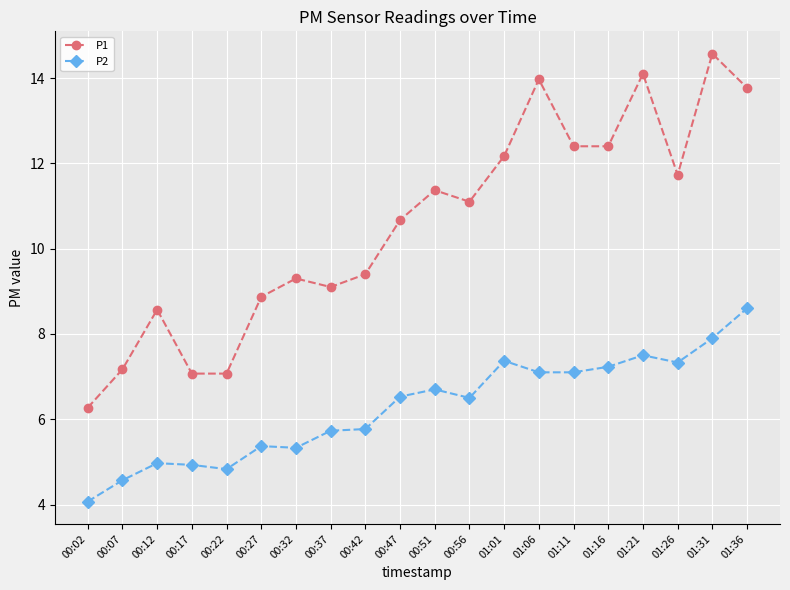

What is the label of the 20th point from the right?

00:02